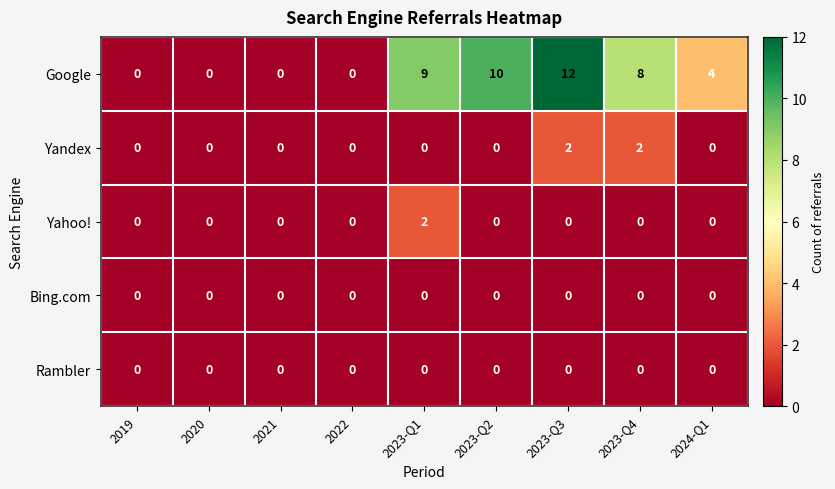

Count the number of data series in this chart.

5